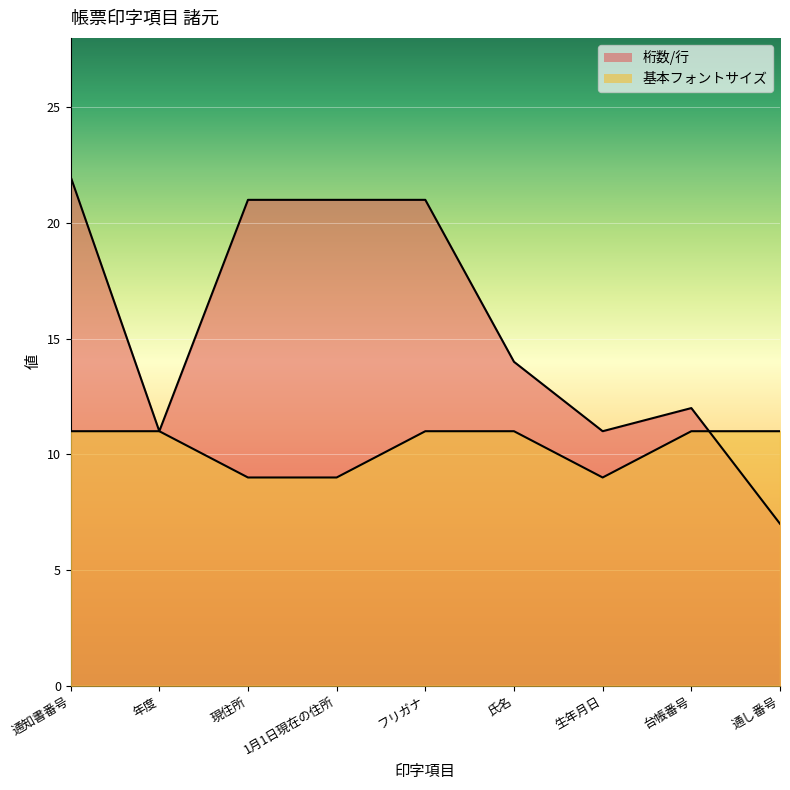

Between which two adjacent categories do 桁数/行 and 基本フォントサイズ first intersect?

台帳番号 and 通し番号